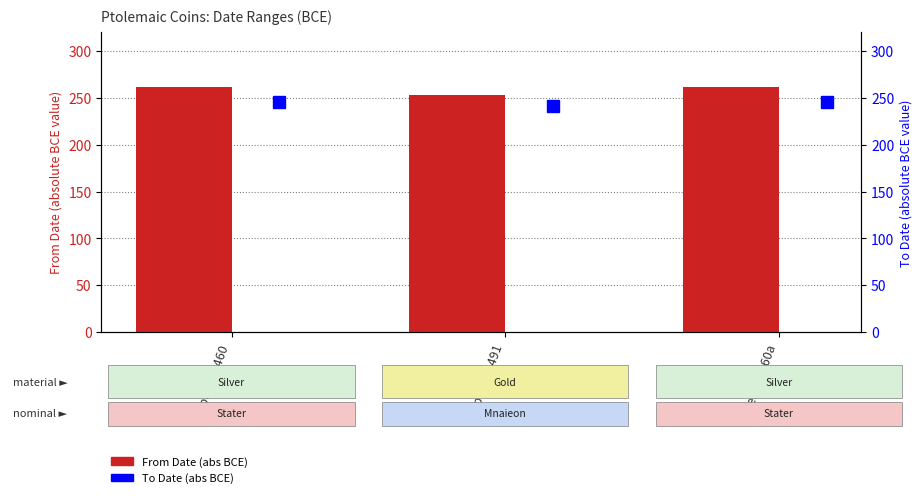

What is the spread (max minus min) of values at cpe.1_1.491?

12